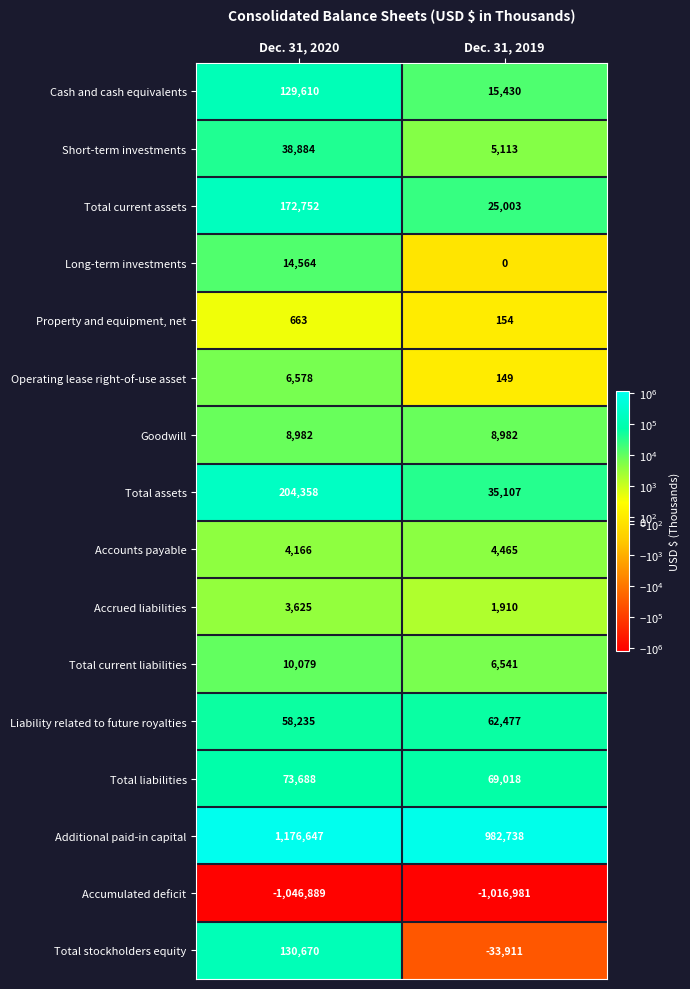

What value does the Accrued liabilities series have at Dec. 31, 2020?

3625